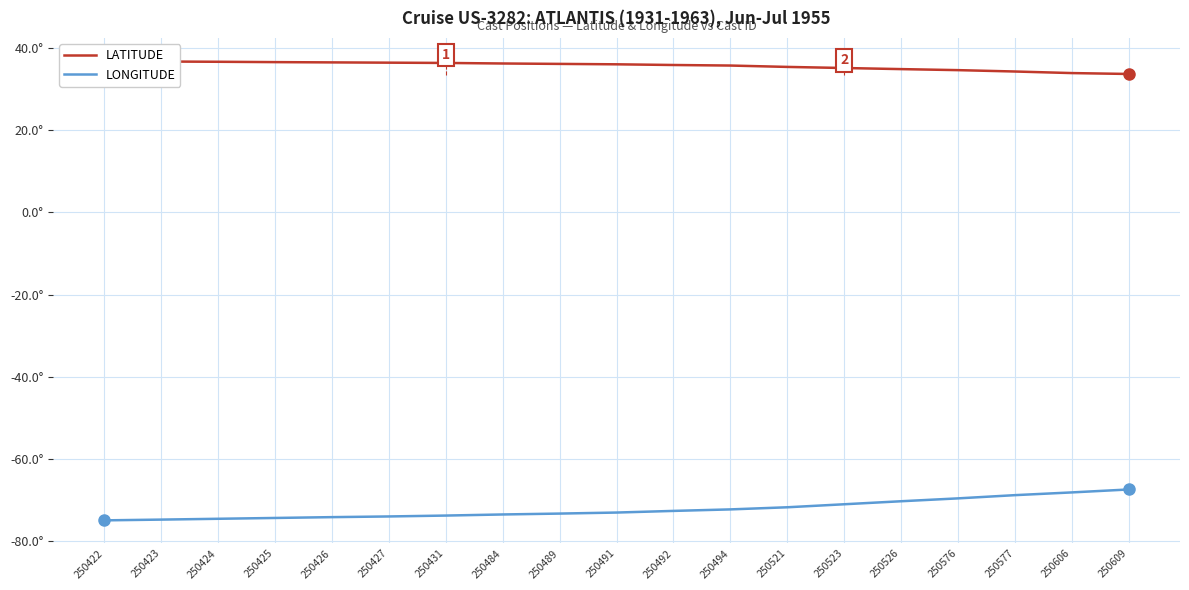

True or false: LONGITUDE and LATITUDE cross at least once.

False